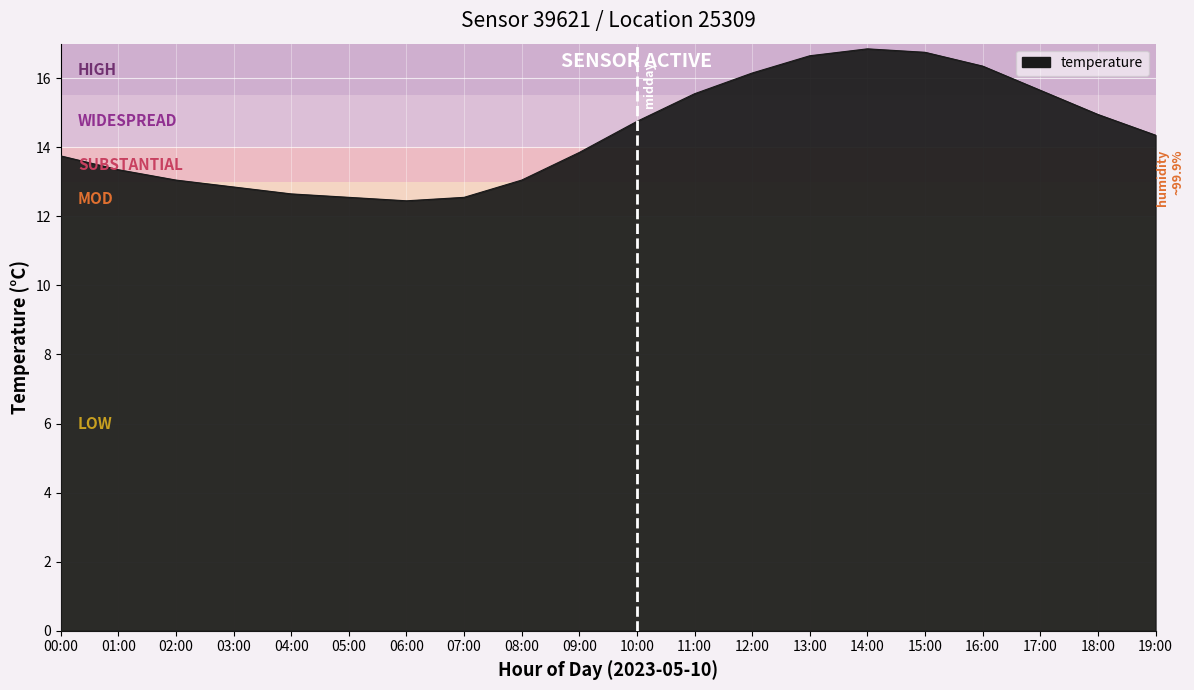

What value does the data have at 05:00?

12.6